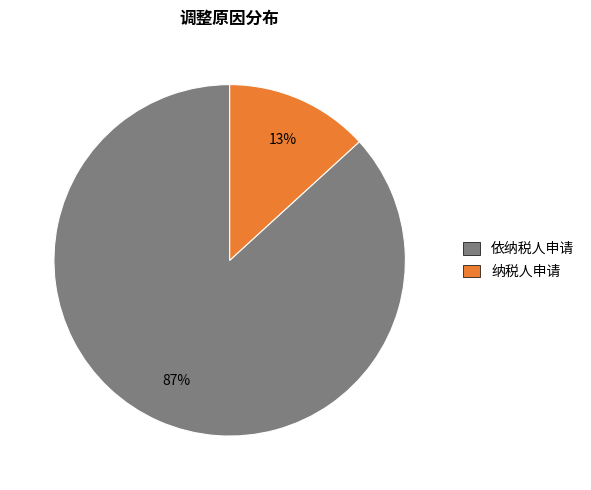

Is 纳税人申请 the majority of the pie?

No